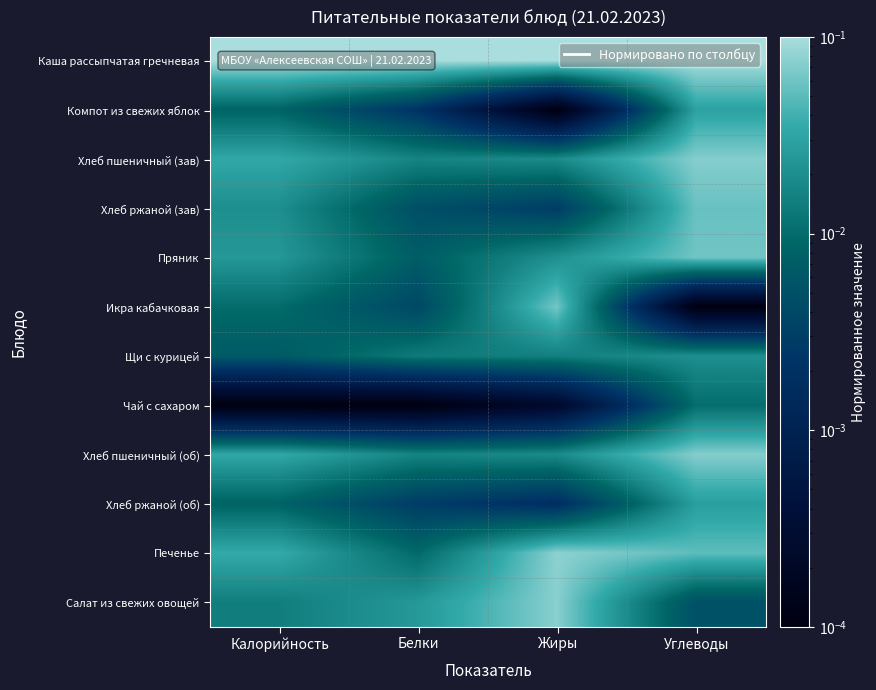

Which has a higher value, Белки or Жиры?

Белки